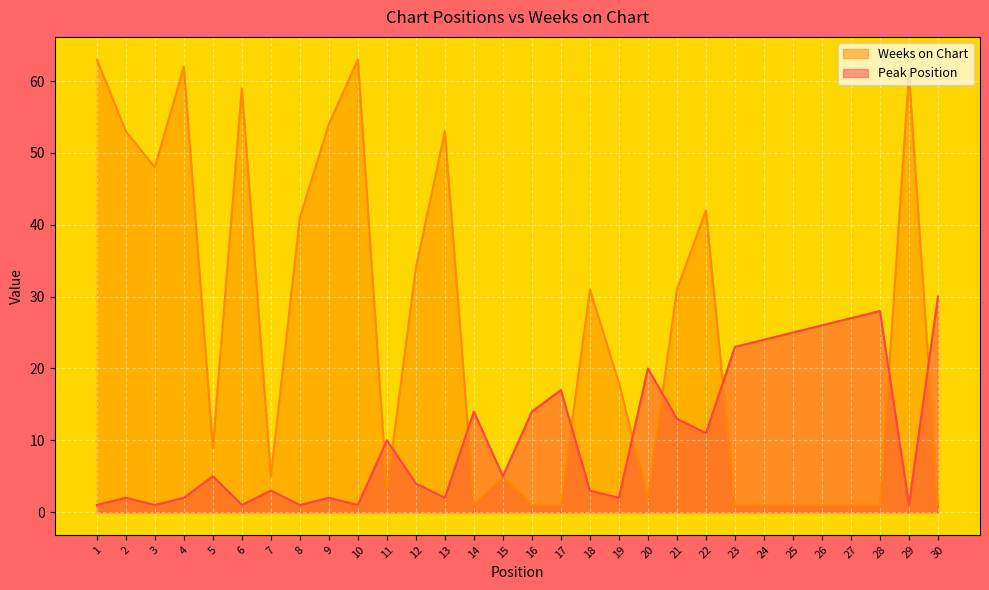

At which category does Peak Position reach its first local peak?

2